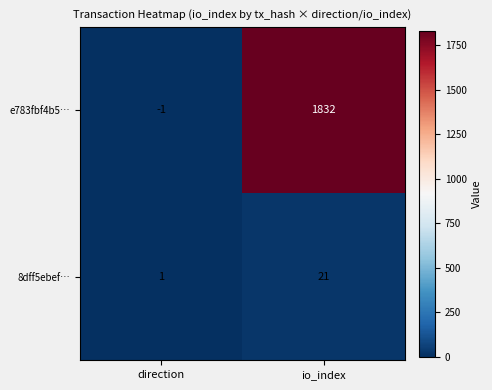

Which series has the largest total across all categories?

e783fbf4b5…